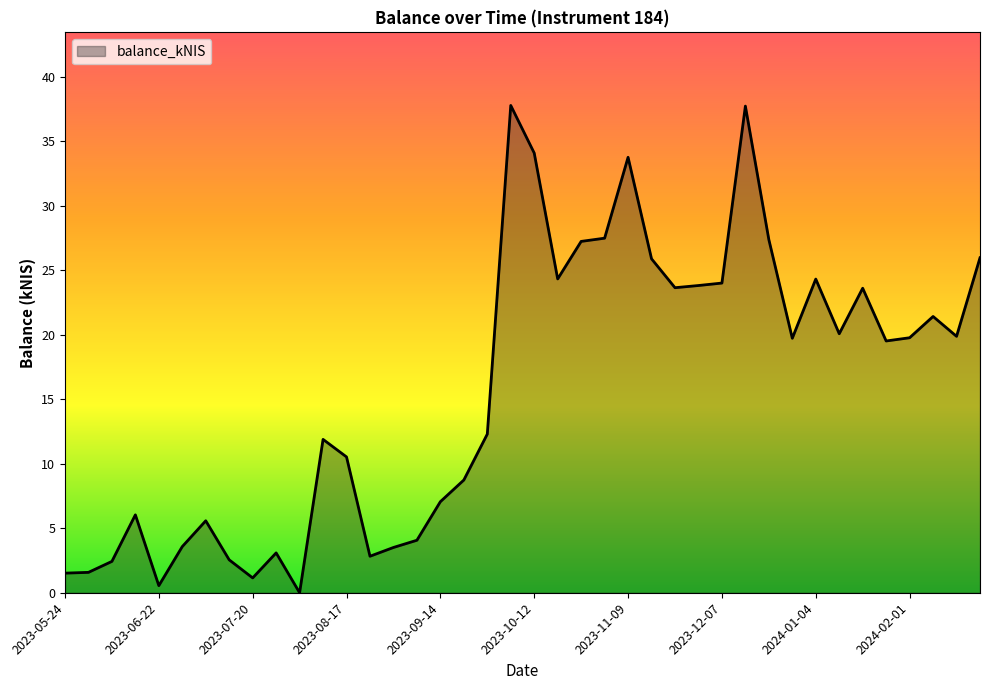

What is the maximum value shown in the chart?

37.8